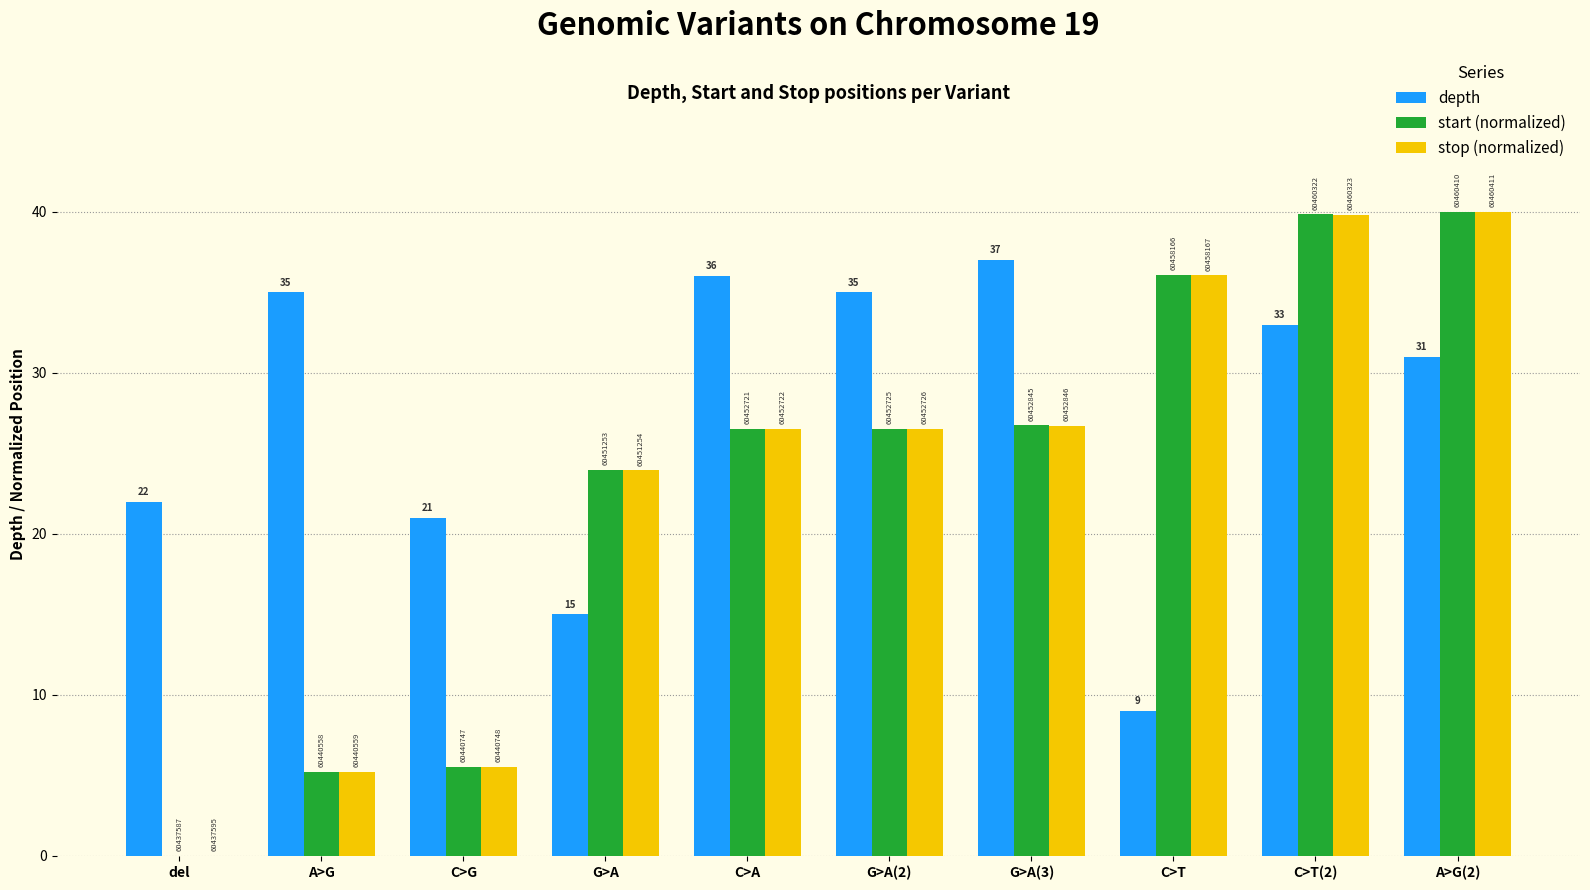

At which category is the sum across all series the highest?

C>T(2)